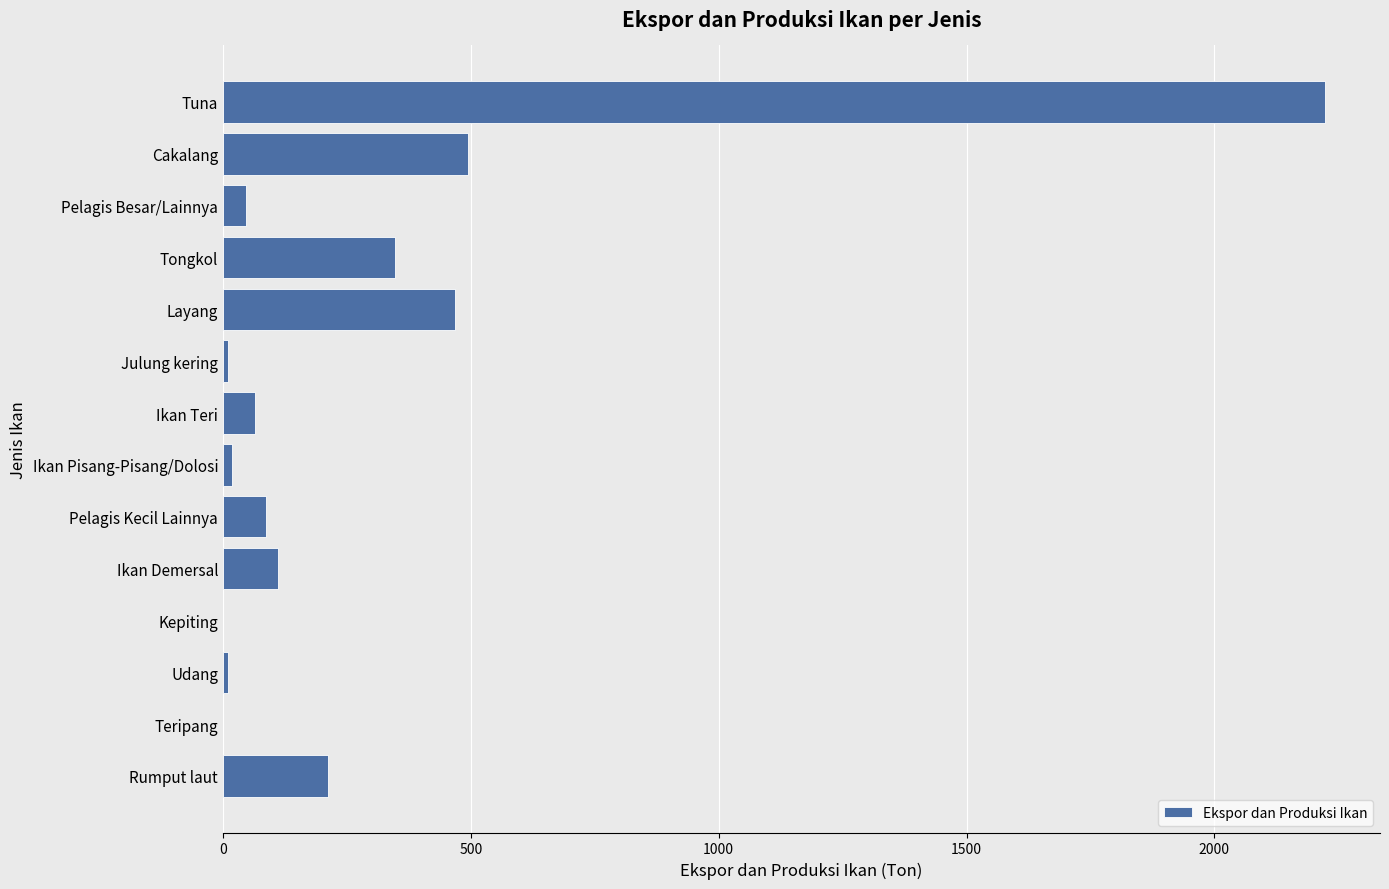

Does the chart contain stacked bars?

No